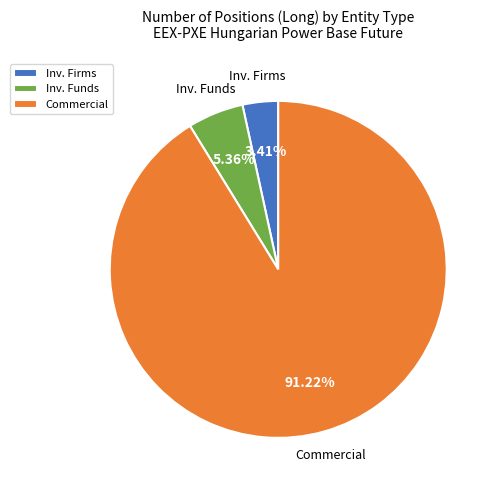

To the nearest percent, what is the average slice percentage?

33%